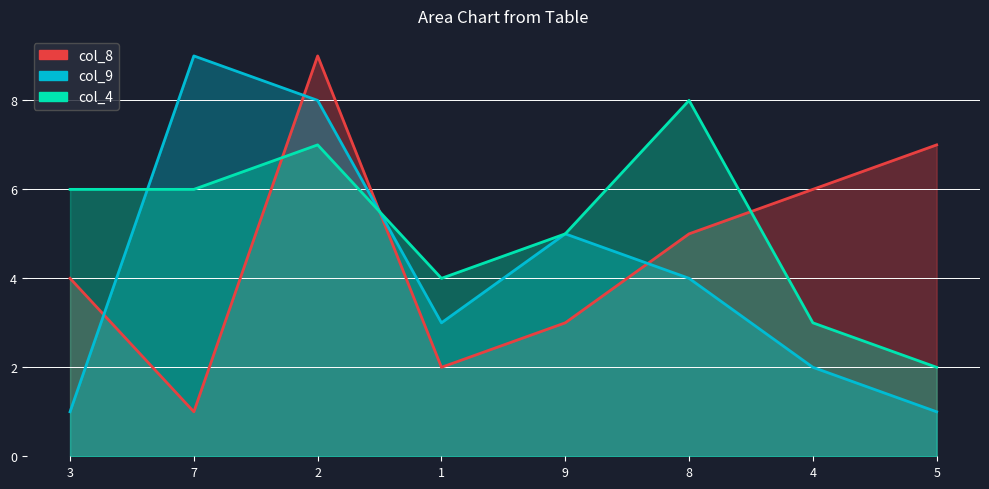

What is the difference between the maximum and second lowest values in the col_4 series?

5